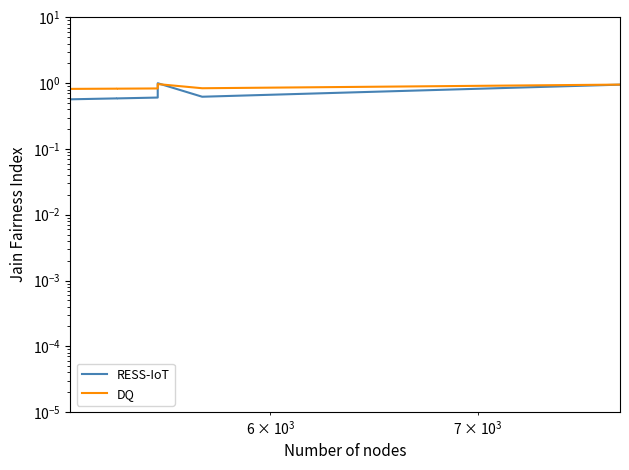

What is the minimum value for RESS-IoT?

0.6